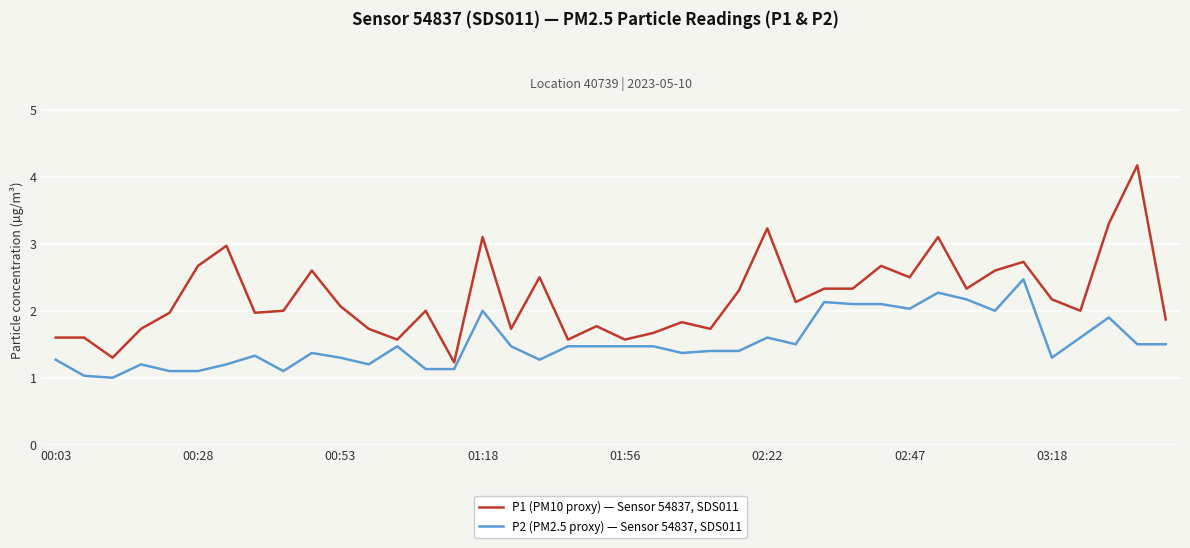

Which series has the largest range (max minus min)?

P1 (PM10 proxy) — Sensor 54837, SDS011